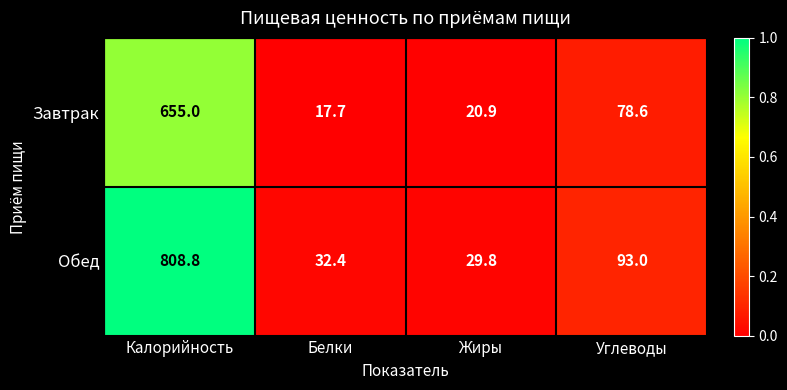

Which series has the largest range (max minus min)?

Обед